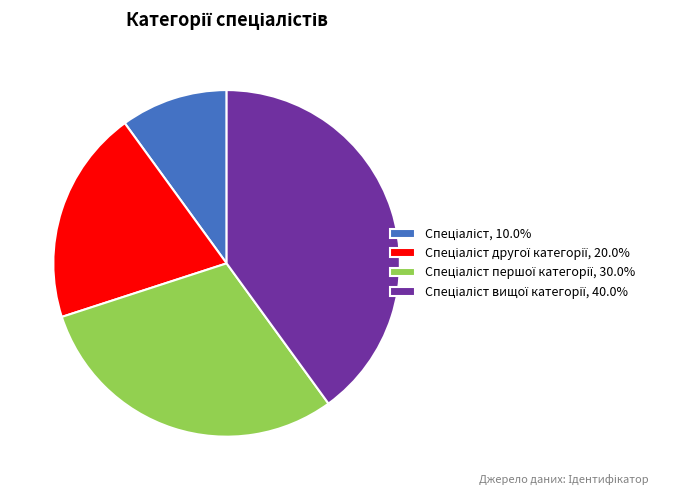

Is there any slice that represents more than half of the pie?

No